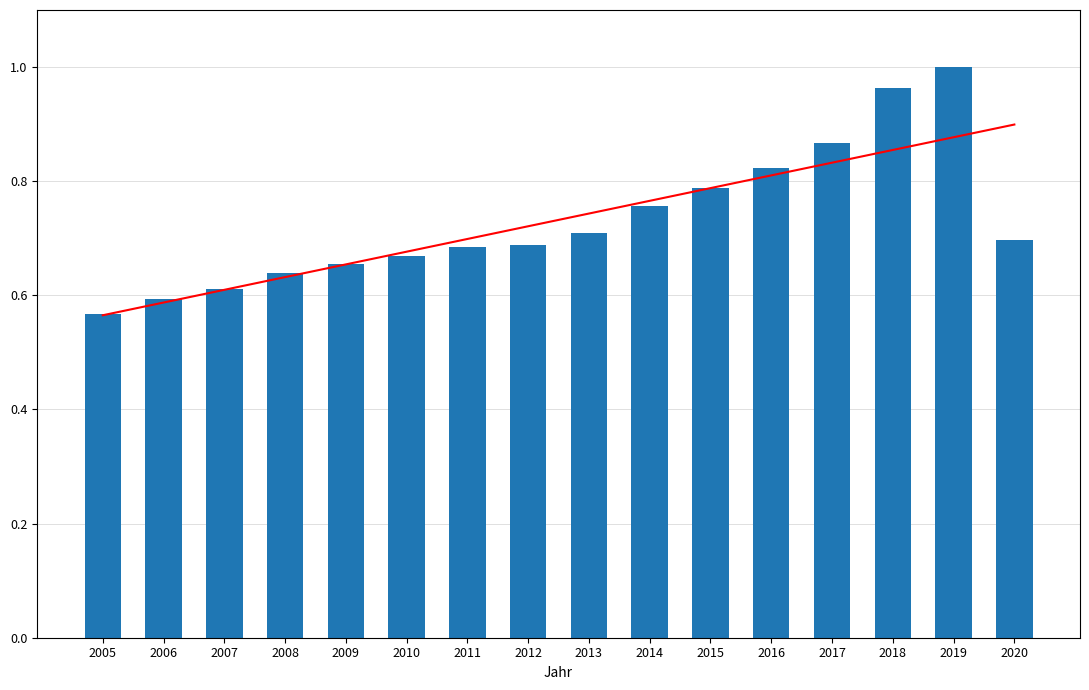

Reading left to right, extract all data points from this chart.

Trend: 0.6	0.6	0.6	0.6	0.7	0.7	0.7	0.7	0.7	0.8	0.8	0.8	0.8	0.9	0.9	0.9
Ankünfte: 0.6	0.6	0.6	0.6	0.7	0.7	0.7	0.7	0.7	0.8	0.8	0.8	0.9	1.0	1.0	0.7